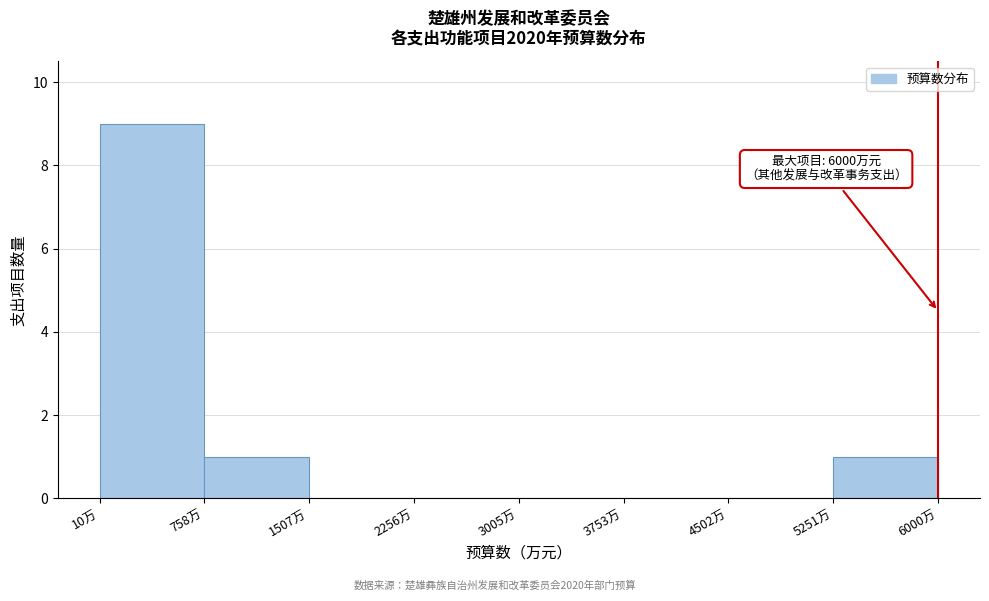

Which range on the x-axis has the tallest bar?

0 to 800